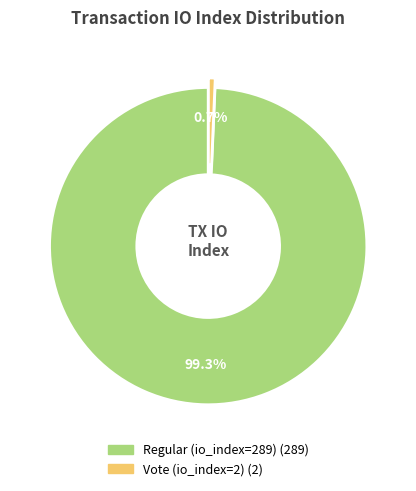

True or false: Regular (io_index=289) accounts for 85% of the total.

False